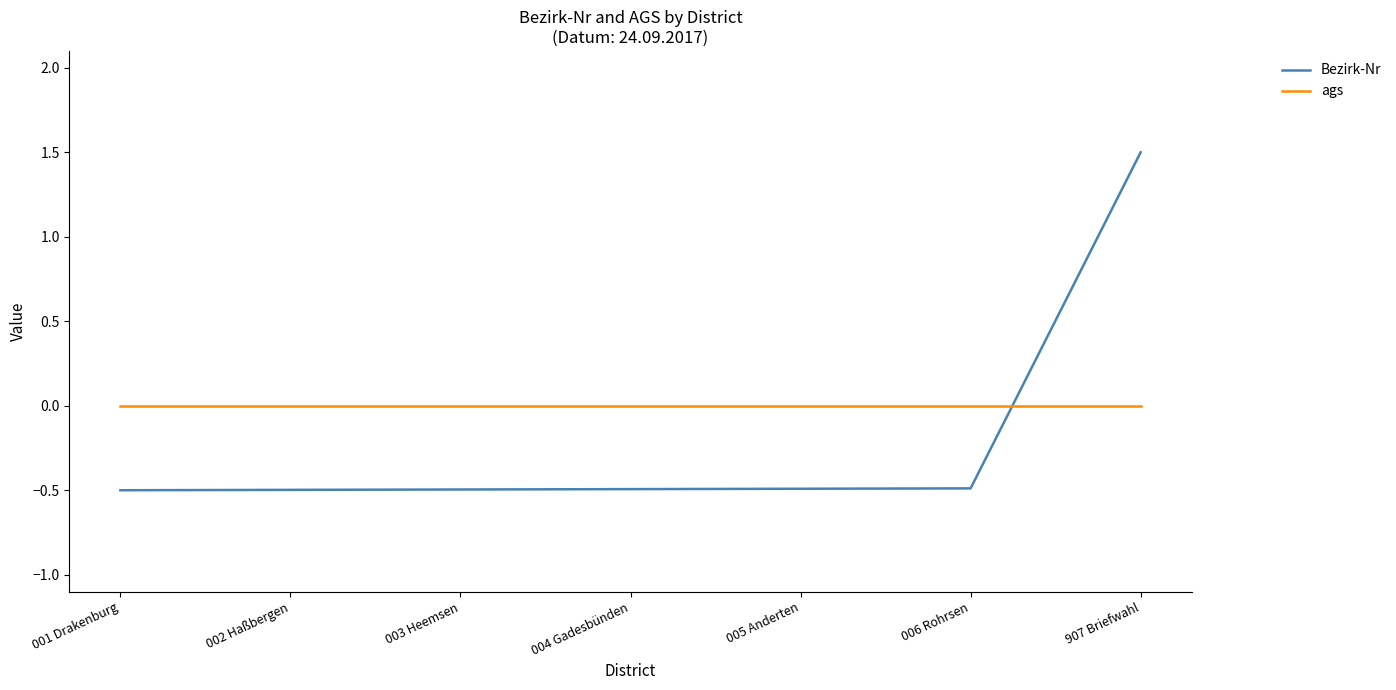

What position from the left is 006 Rohrsen?

6